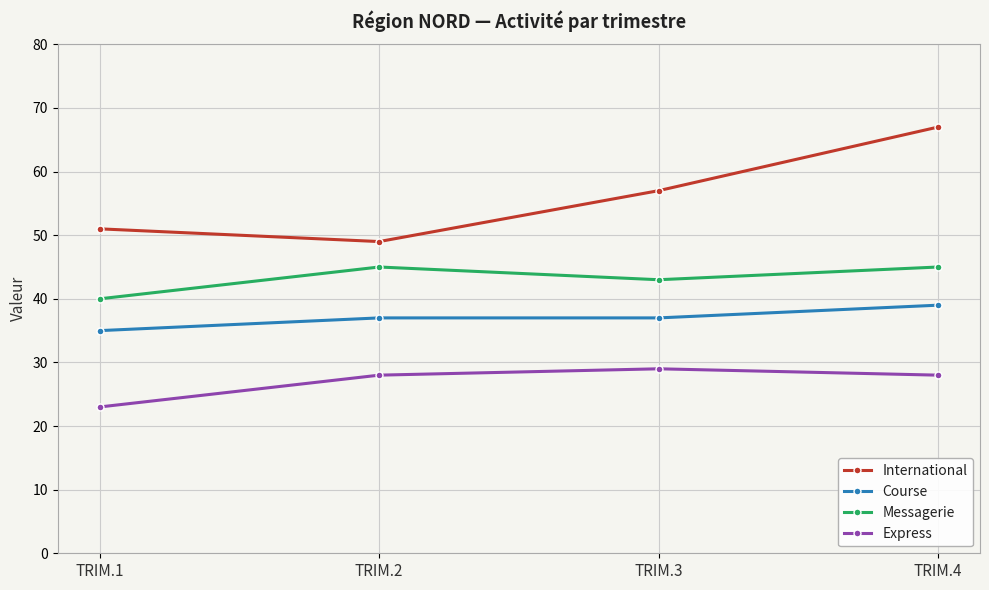

True or false: International and Messagerie intersect in this chart.

False